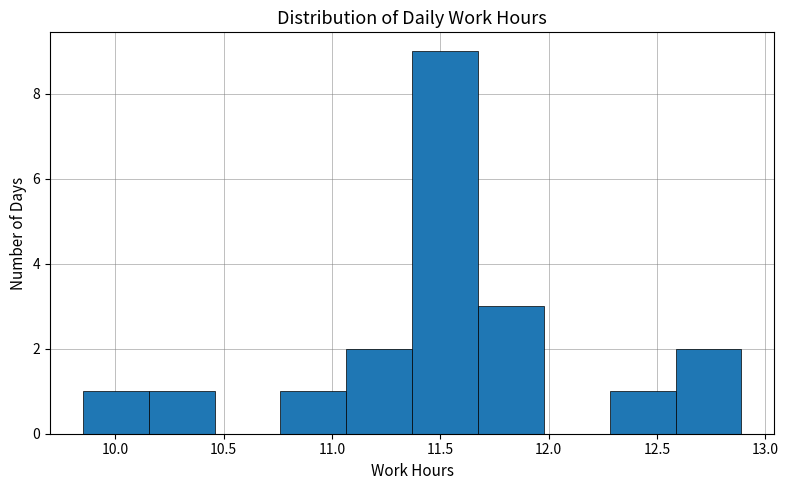

Reading left to right, list every bar in this chart as the range it spans on the x-axis followed by its height. Neither the bar edges nor the heights are printed on the chart, so give them approximately, as read against the axes.

9.85 to 10.15: 1
10.15 to 10.45: 1
10.45 to 10.75: 0
10.75 to 11.05: 1
11.05 to 11.35: 2
11.35 to 11.65: 9
11.65 to 12.00: 3
12.00 to 12.30: 0
12.30 to 12.60: 1
12.60 to 12.90: 2